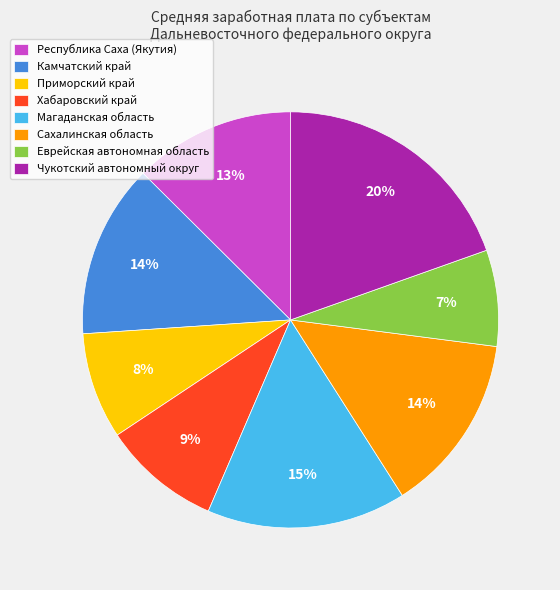

Does any single category account for the majority?

No